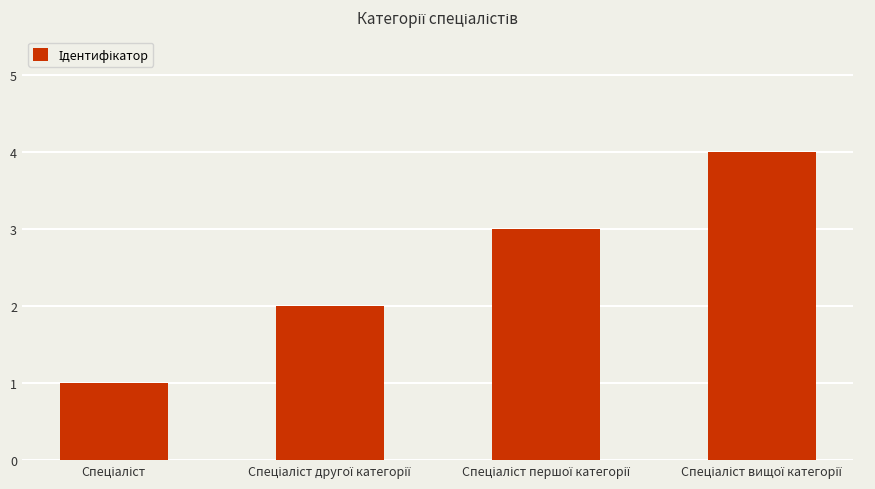

What is the sum of all values?

10